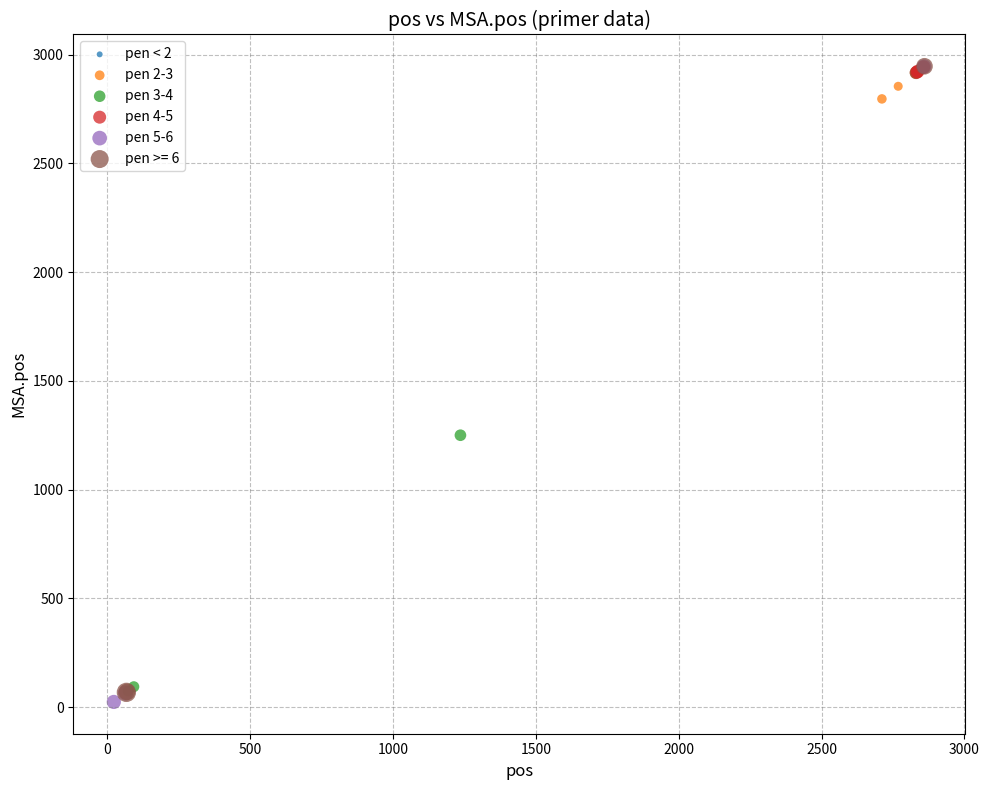

Which series reaches the minimum Y coordinate?

pen 5-6